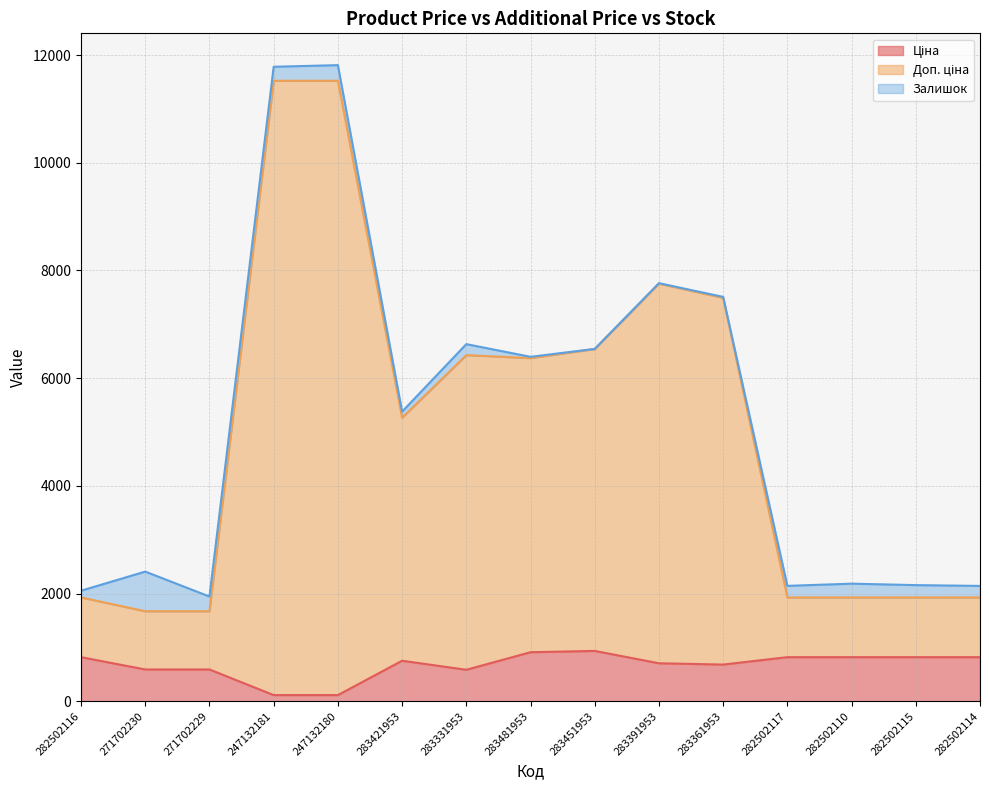

At which label is Ціна closest to 524?

283331953